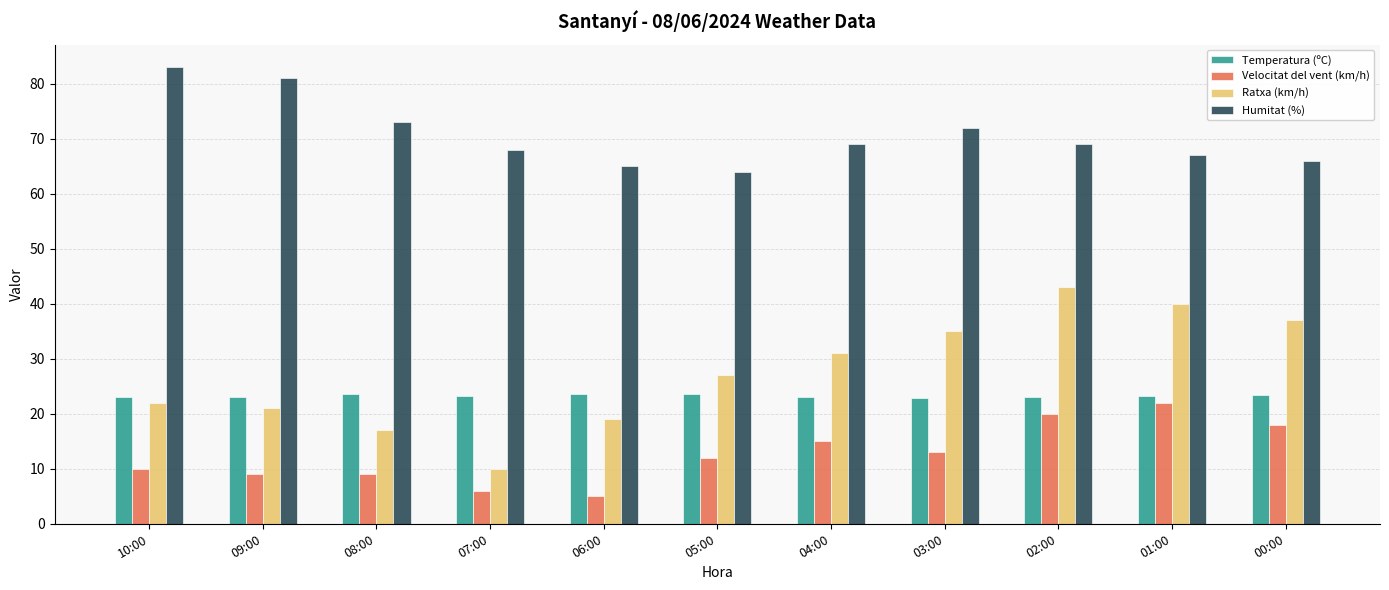

What is the difference between the Velocitat del vent (km/h) values at 01:00 and 05:00?

10.0